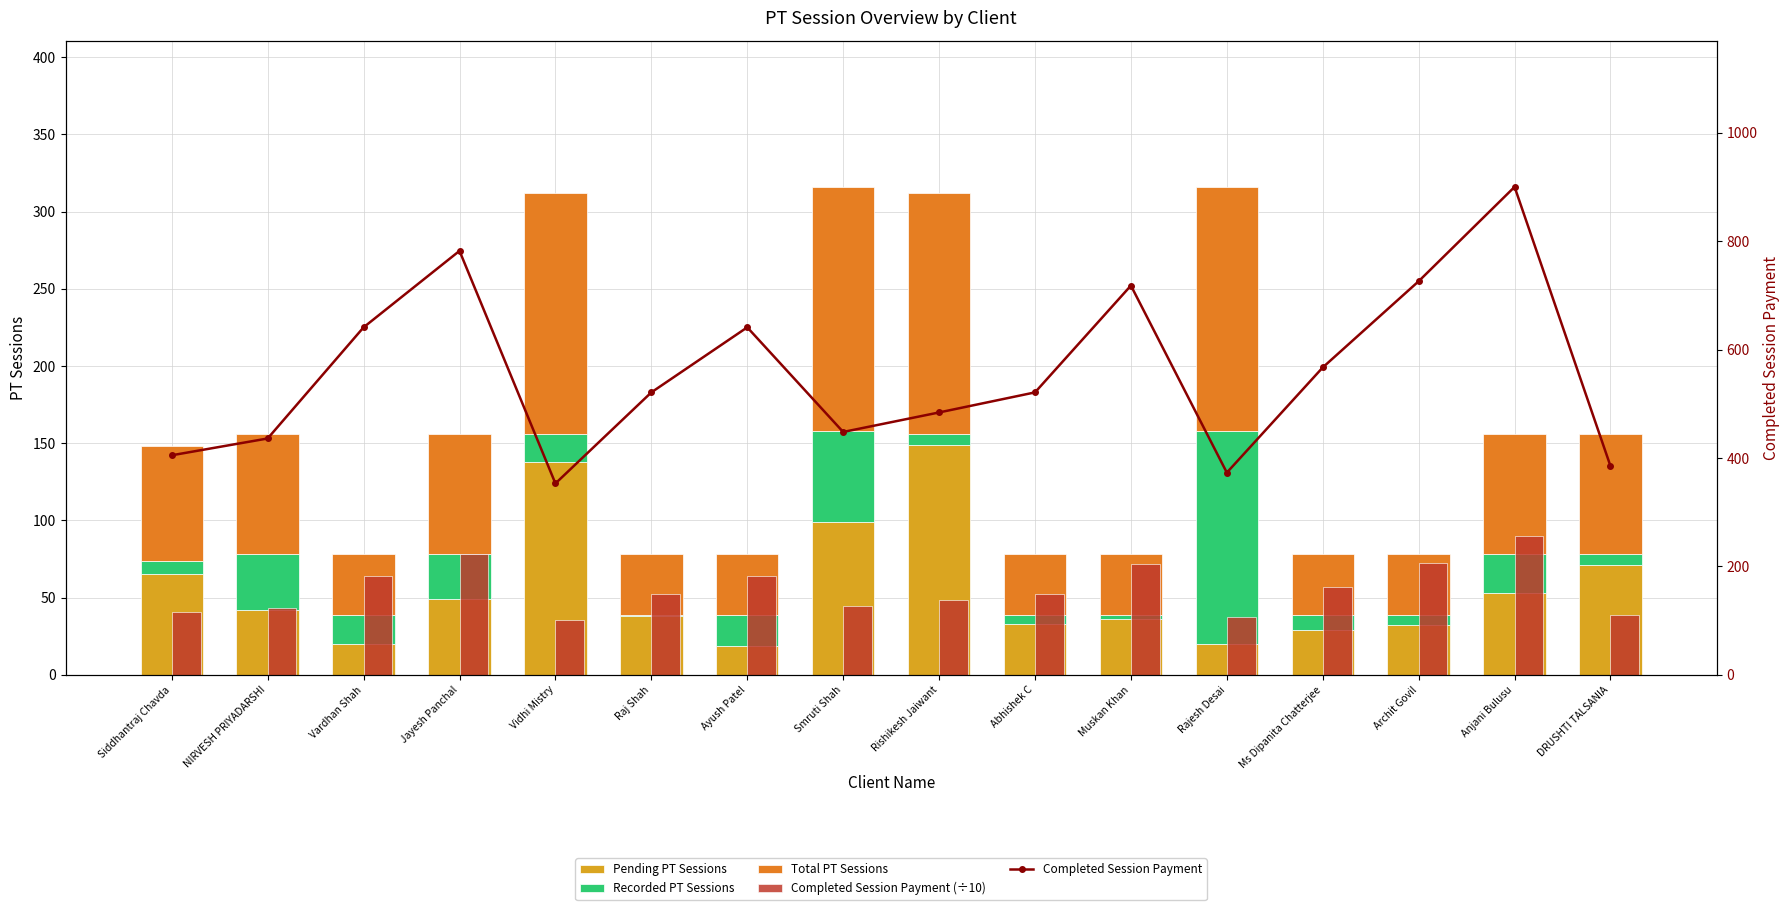

How many values in the Completed Session Payment (÷10) series are below 52?

7